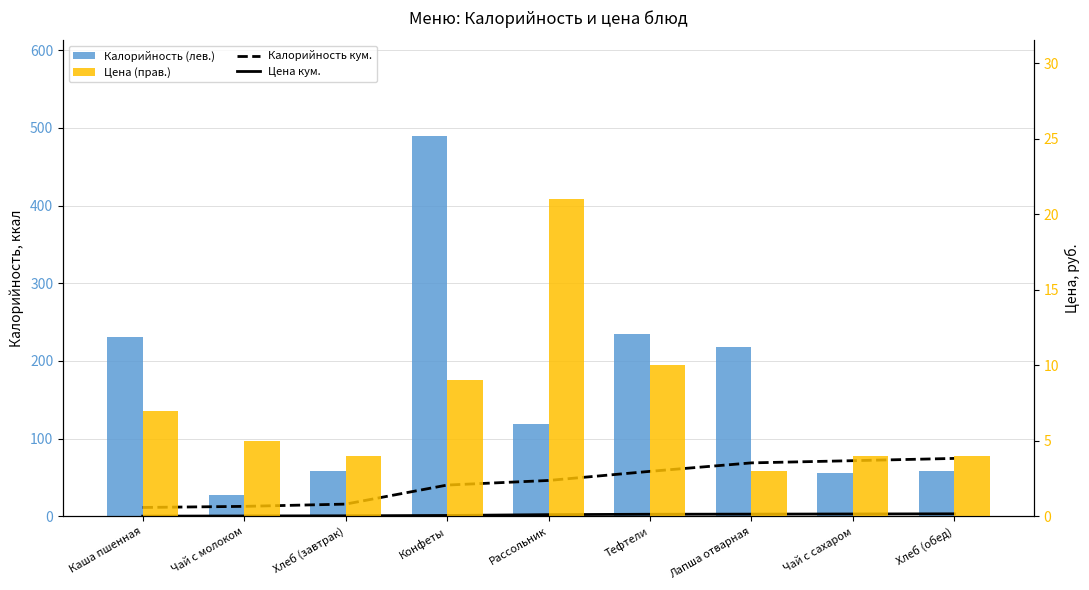

What is the difference between the maximum and second lowest values in the Цена (прав.) series?

17.0